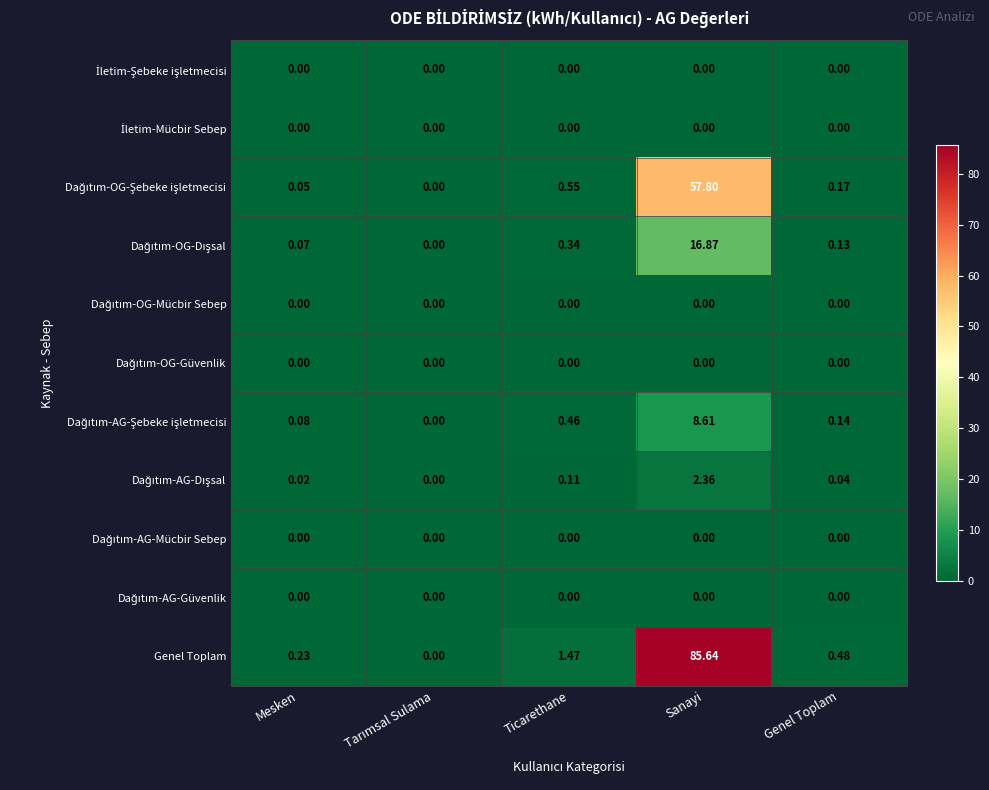

Which series has the largest total across all categories?

Genel Toplam